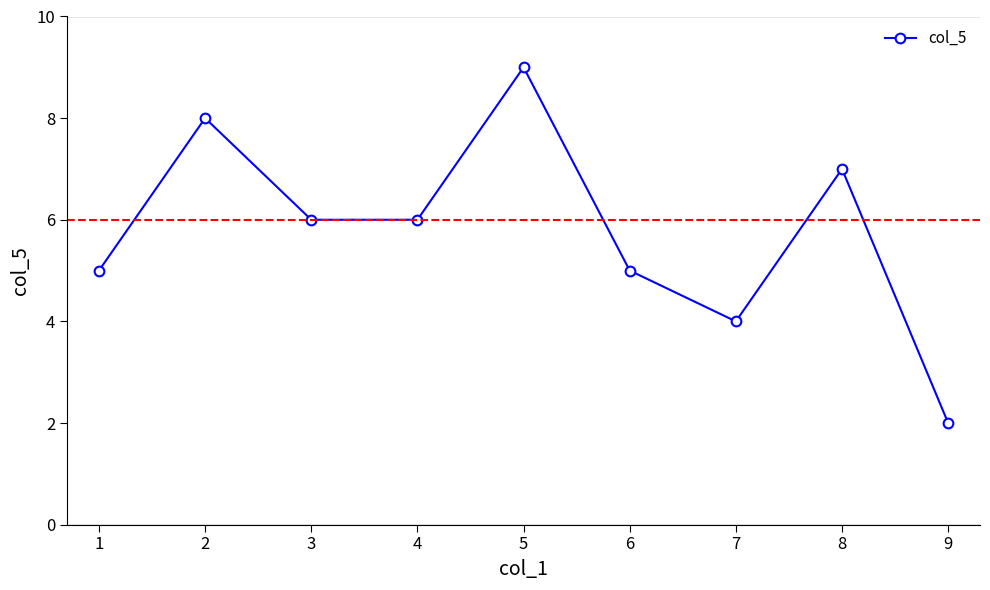

What is the approximate value at 1?

5